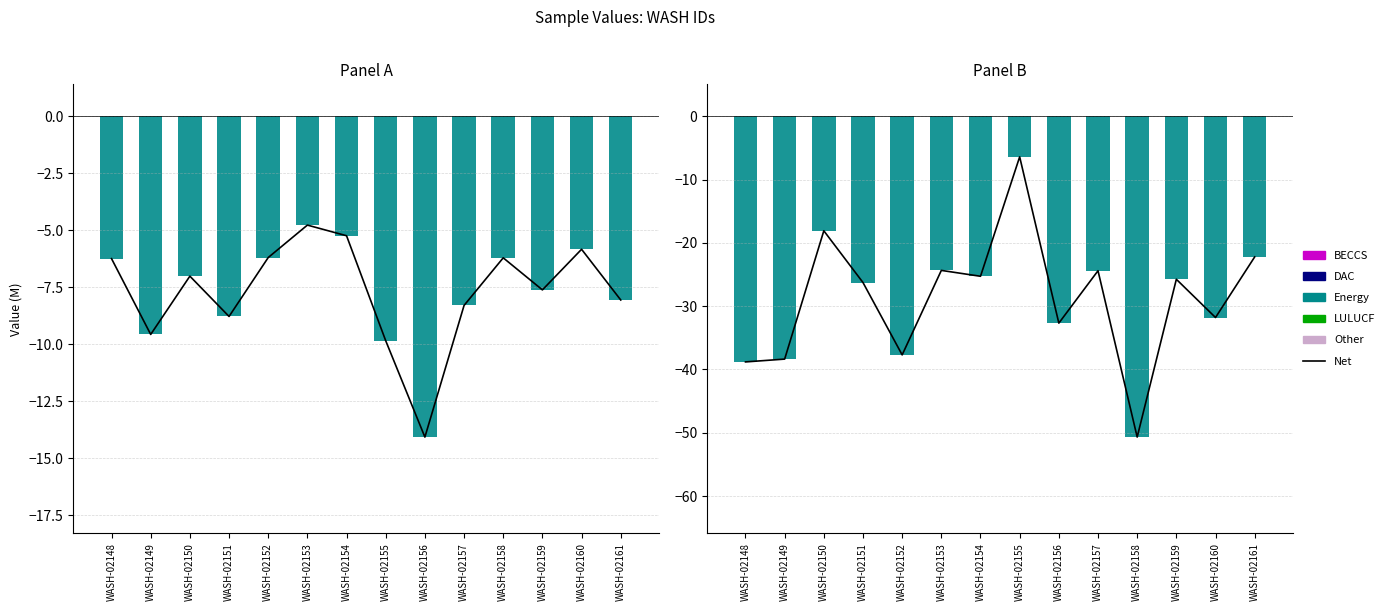

Which series changed the most between WASH-02151 and WASH-02152?

col_132